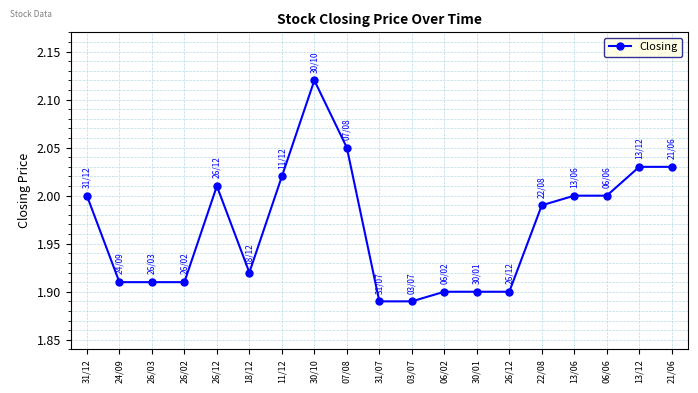

How many series are shown in this chart?

1